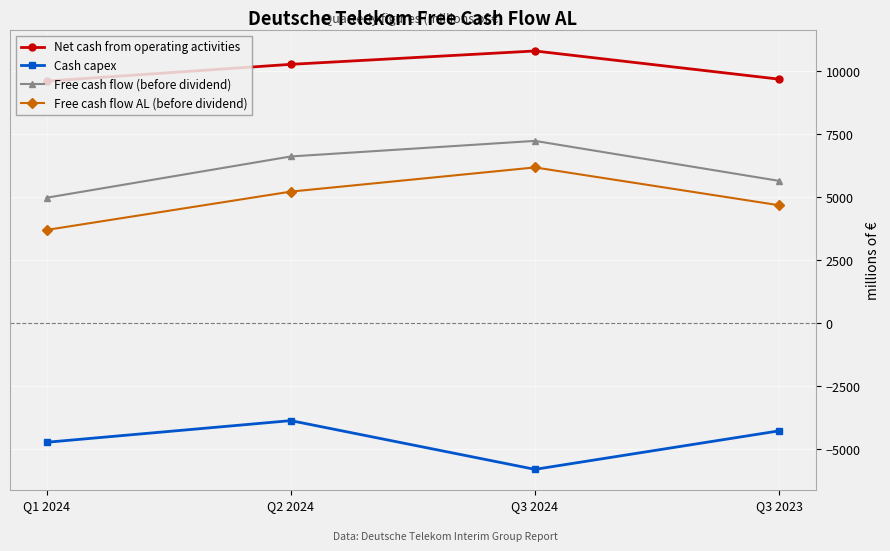

What is the difference between the maximum and minimum values in the Free cash flow (before dividend) series?

2256